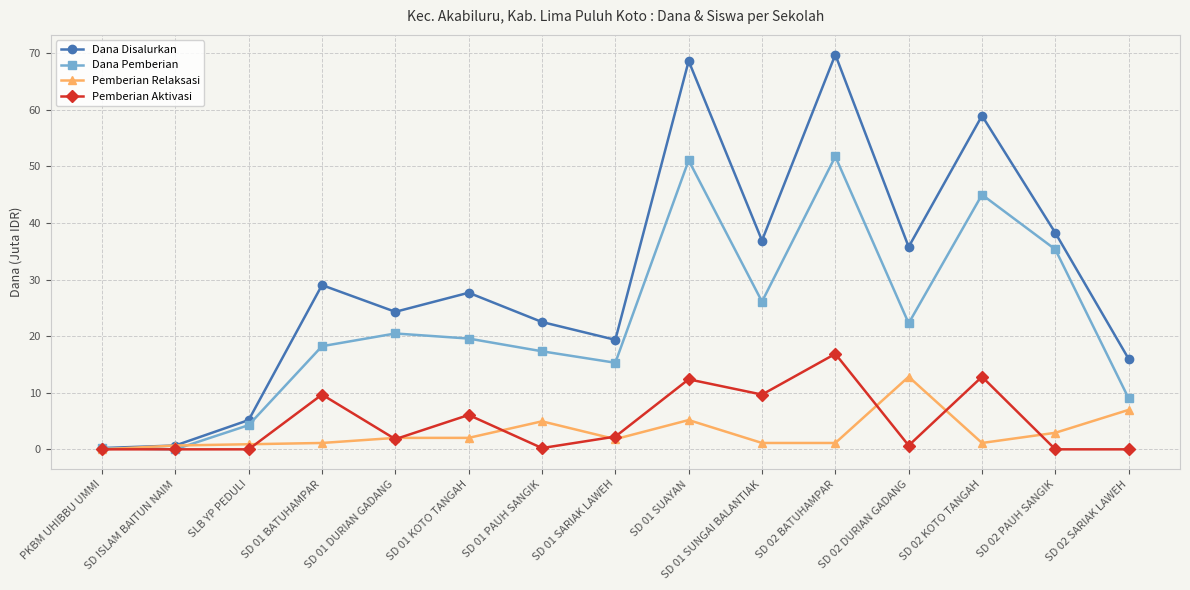

What is the value of the Pemberian Aktivasi point at the 4th from the left?

9.7